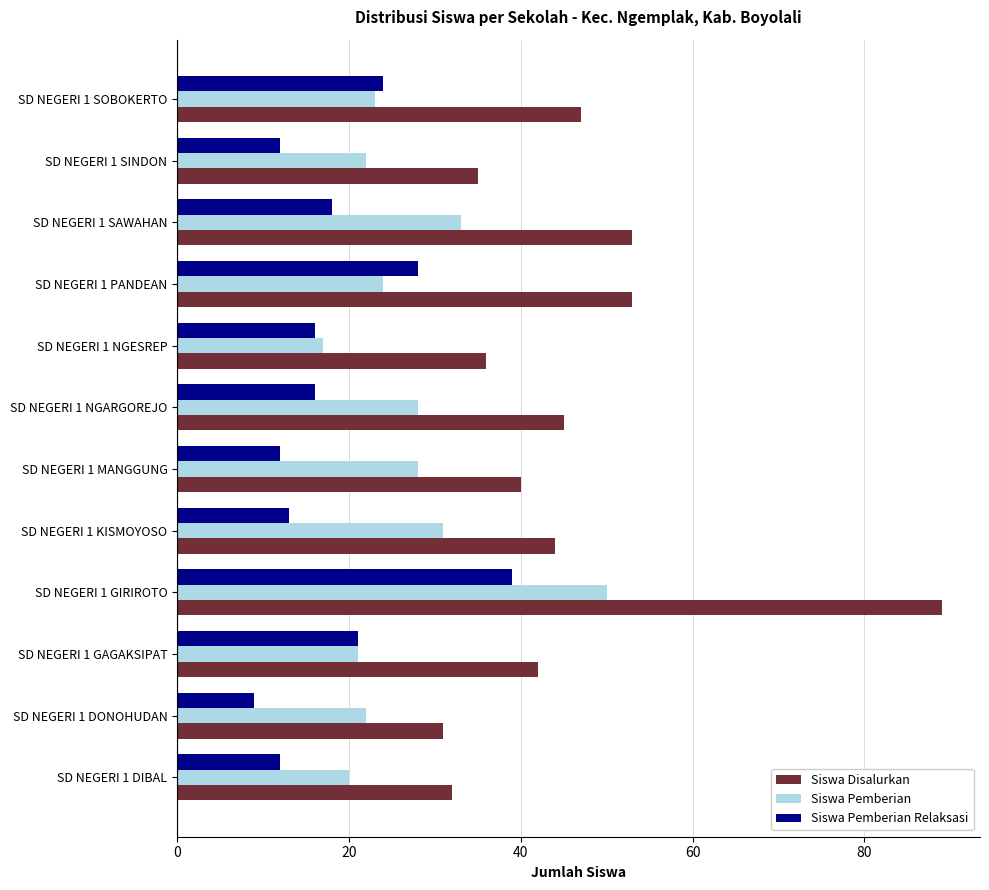

How many data points in Siswa Pemberian are less than 24?

6